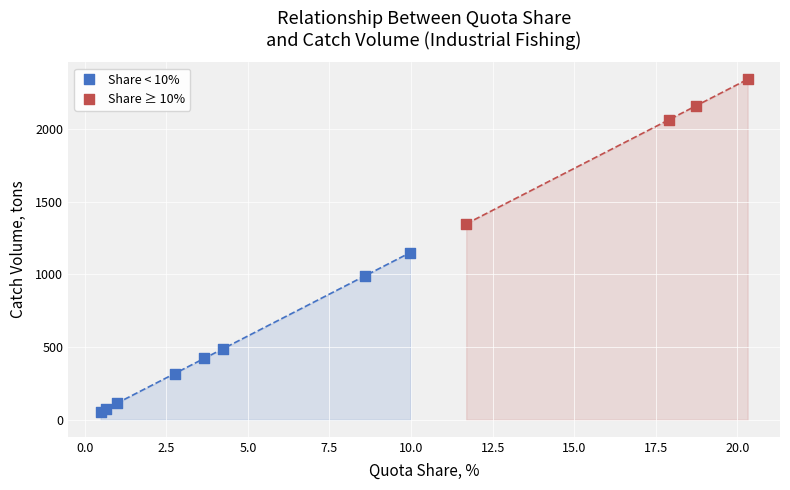

What are all the series names shown in the legend?

Share < 10%, Share ≥ 10%